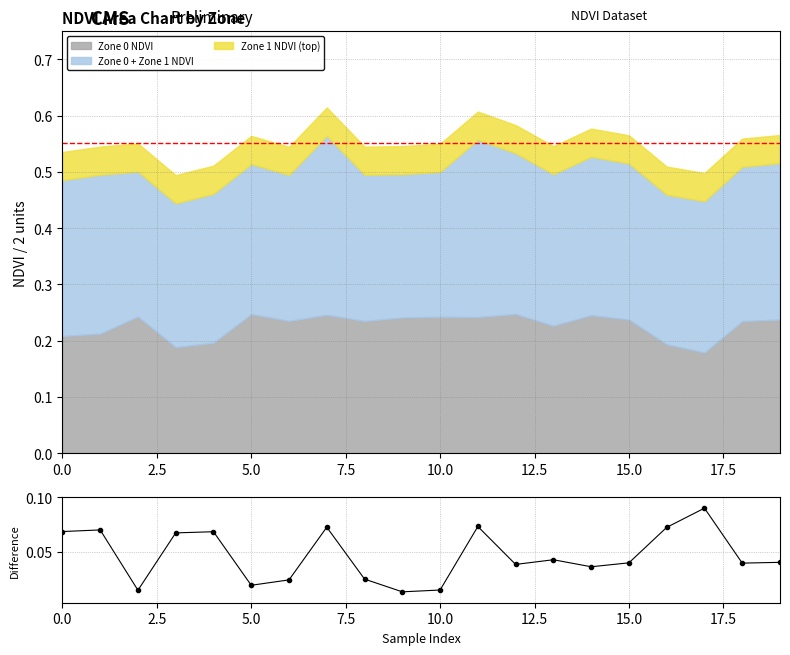

Which has a higher value, 11 or 2.5?

11